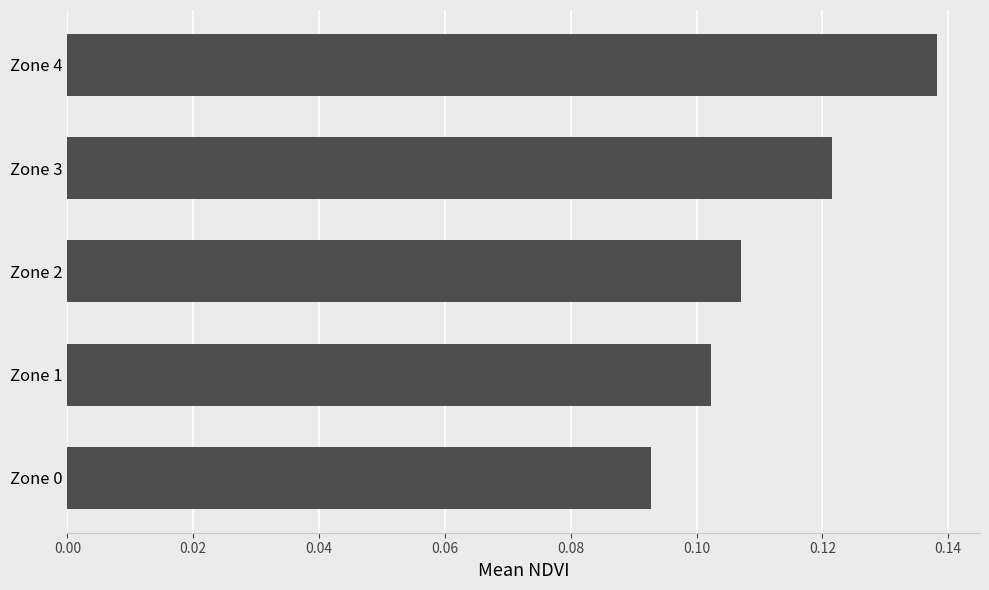

Does the chart contain stacked bars?

No